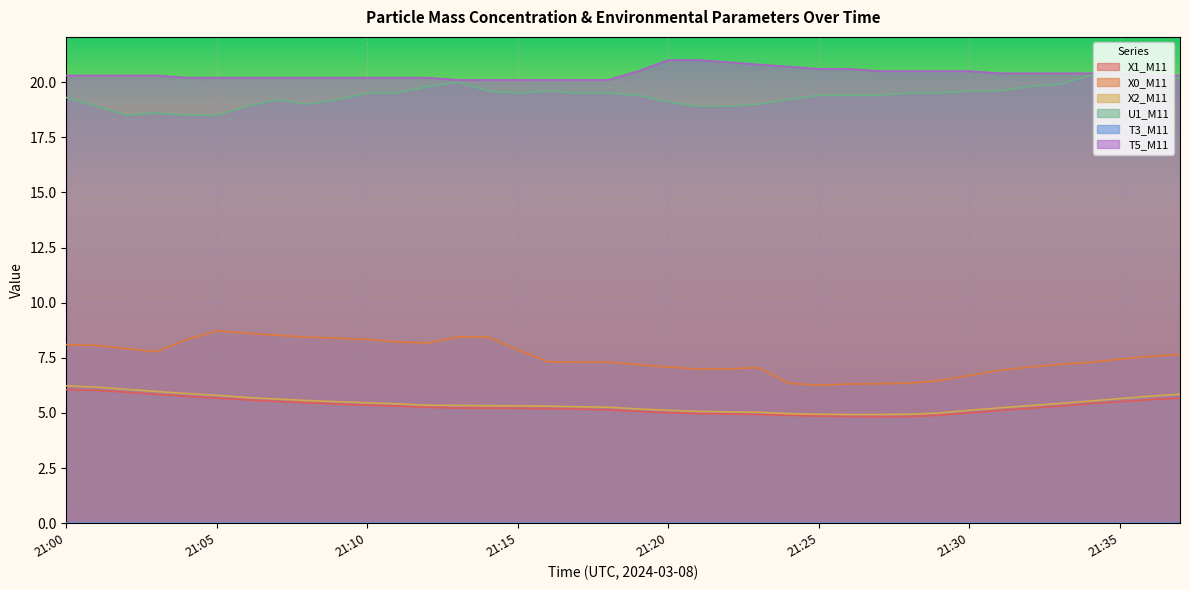

What is the approximate value of X2_M11 at 21:30?

5.1